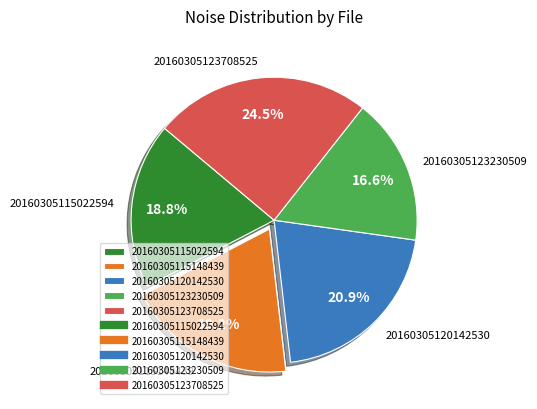

How many segments does this pie chart have?

5